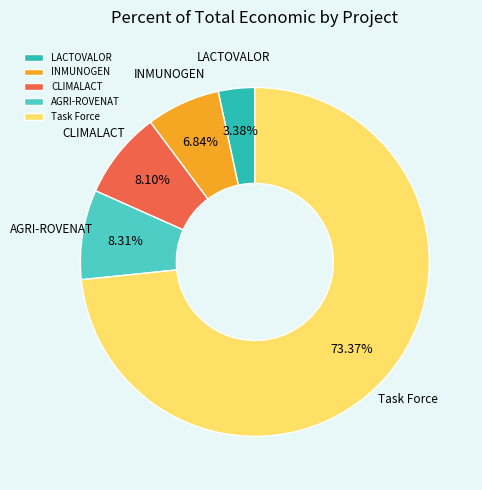

True or false: Task Force accounts for 73% of the total.

True